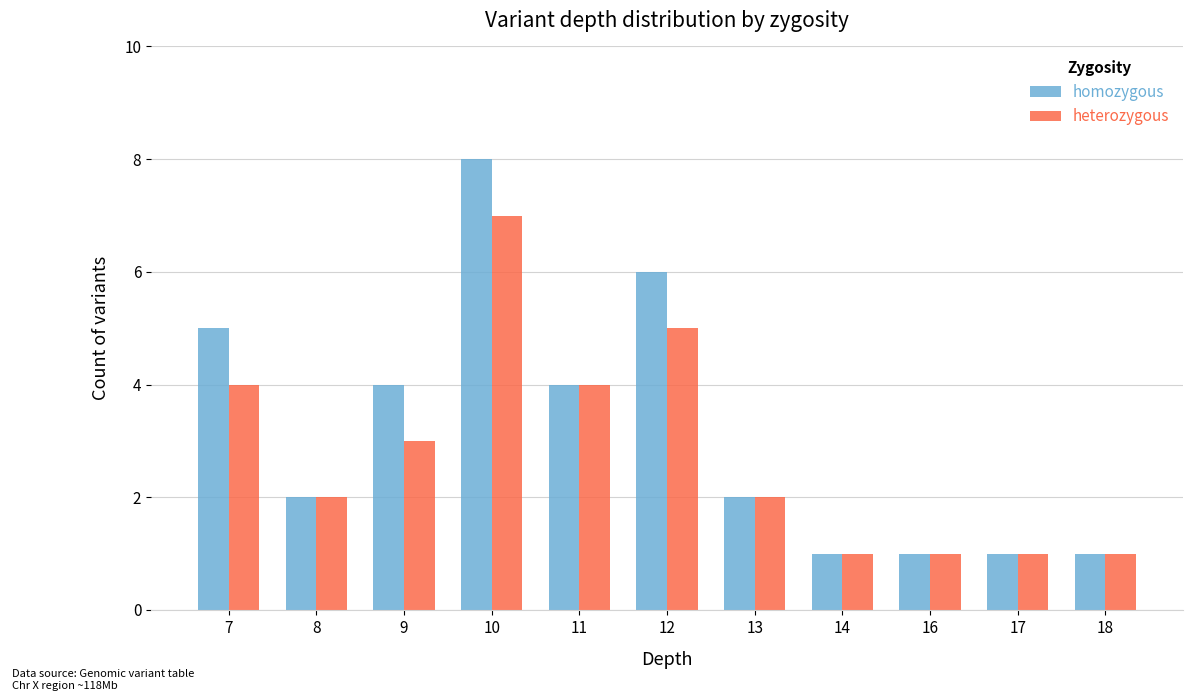

Rank the series by their maximum value, from lowest to highest.

heterozygous, homozygous